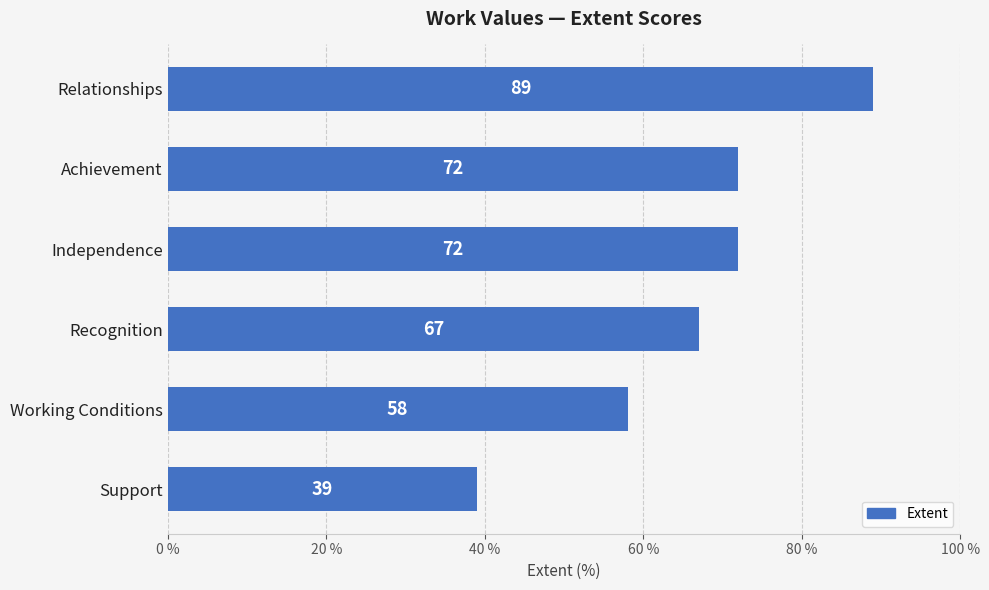

True or false: the data shows 40 at Recognition.

False